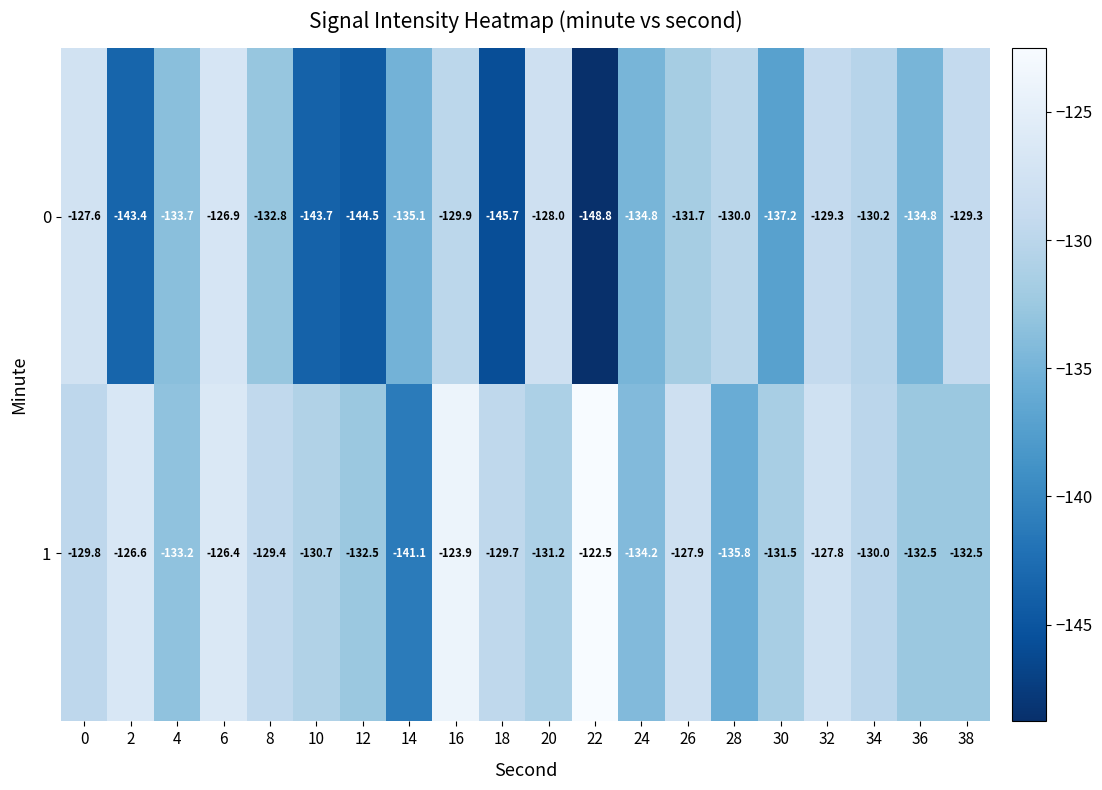

What is the difference between the 0 values at 32 and 28?

0.7